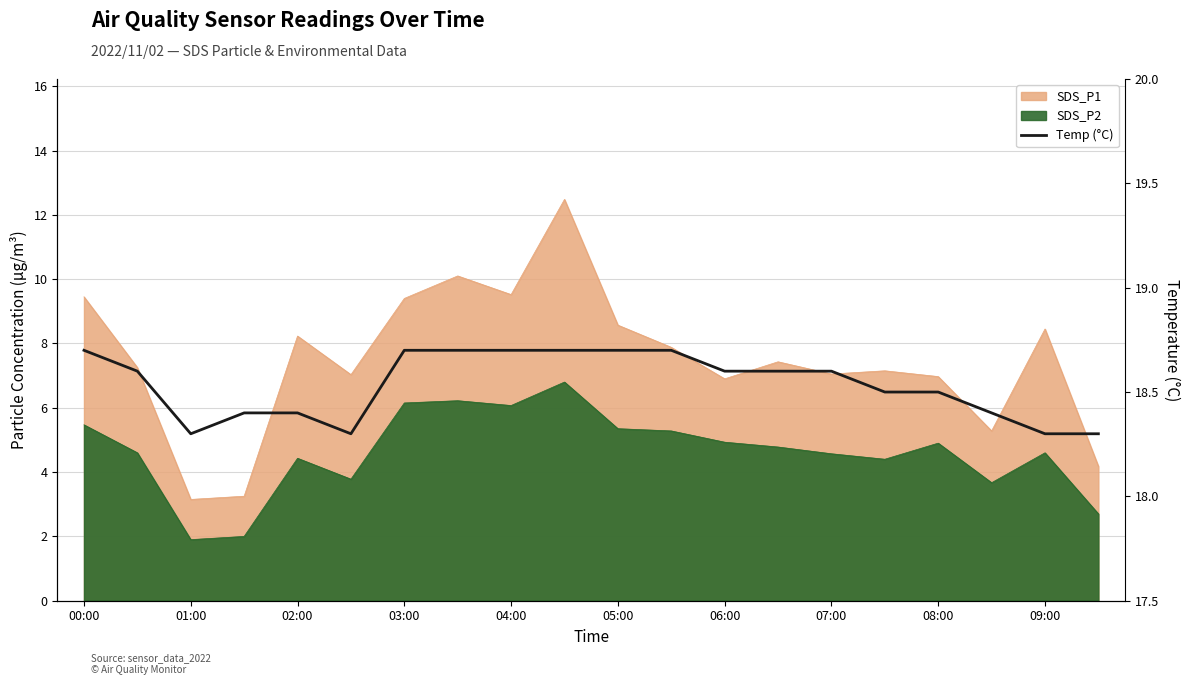

What is the sum of the values at 17 and 18?

36.7